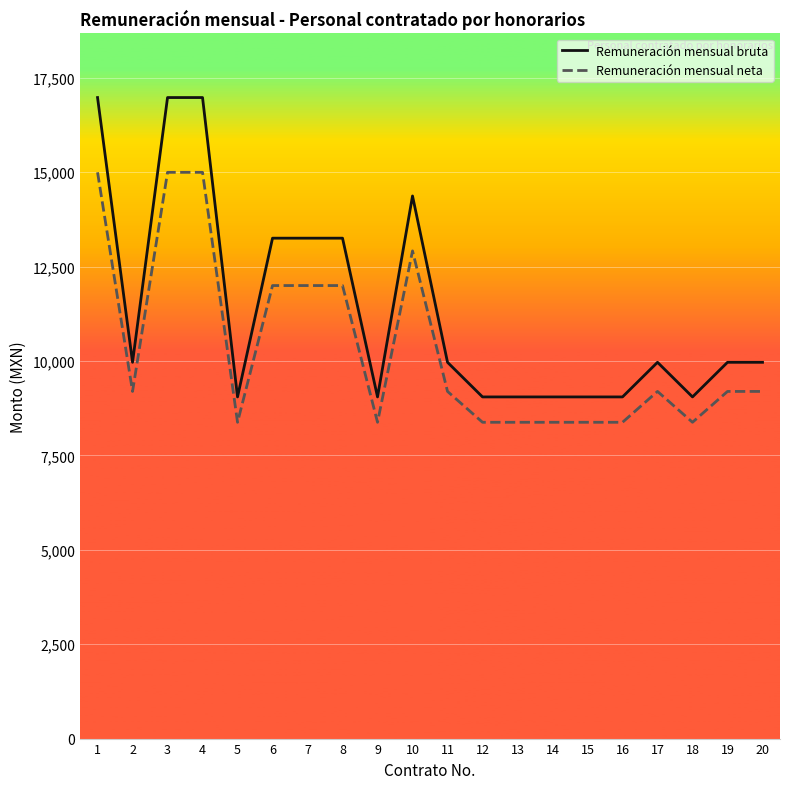

Is it true that Remuneración mensual bruta equals 9050.0 at 9?

True